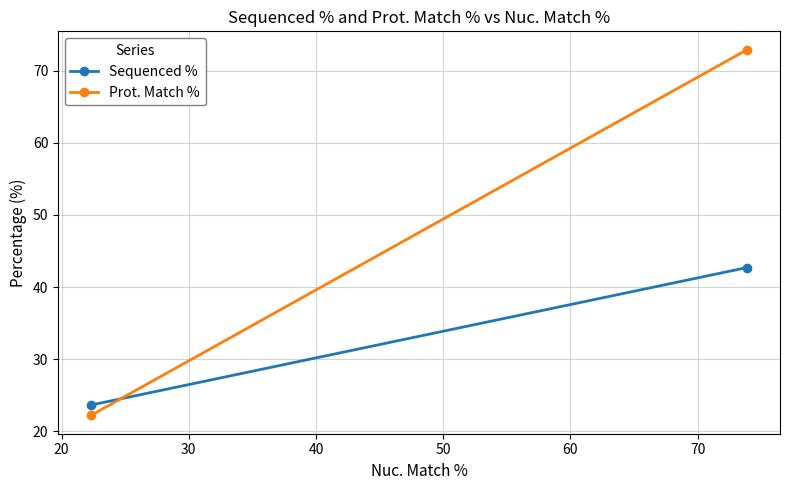

Is this an area chart (filled region under the line)?

No